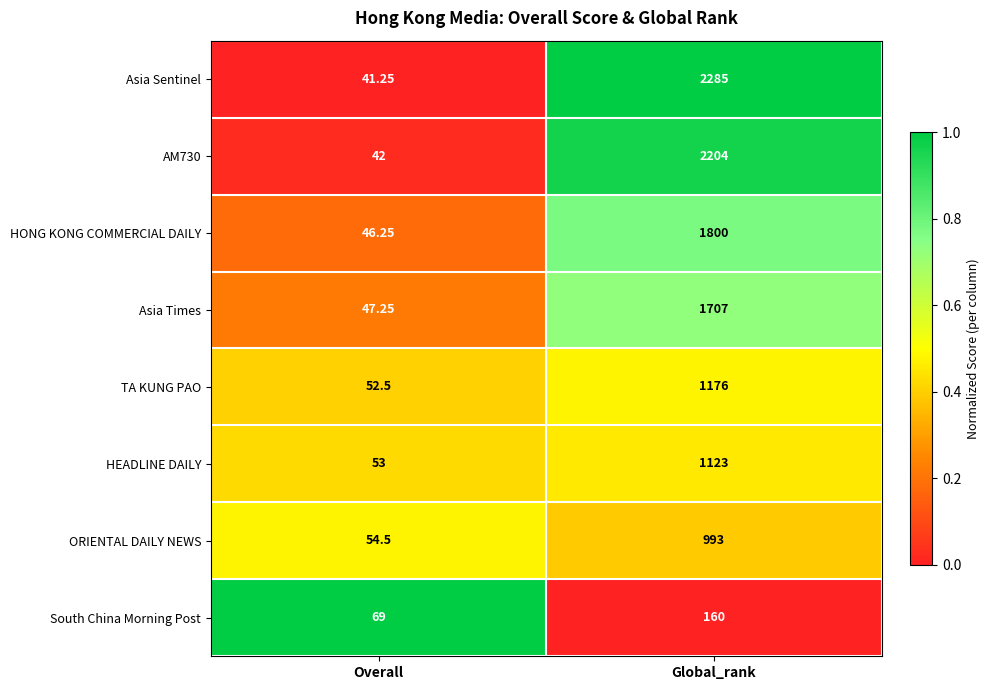

Which category has the highest value across all series?

Global_rank